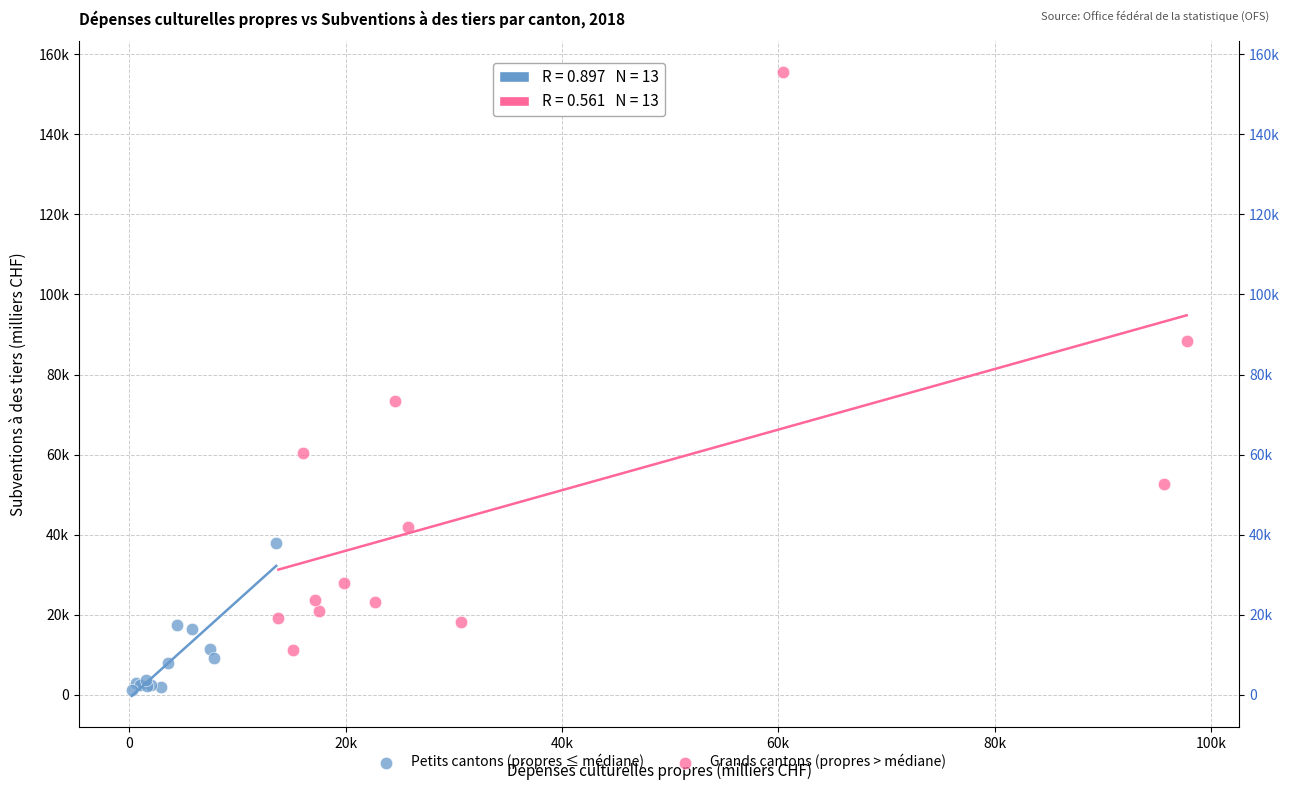

What are all the series names shown in the legend?

Petits cantons (propres ≤ médiane), Grands cantons (propres > médiane)